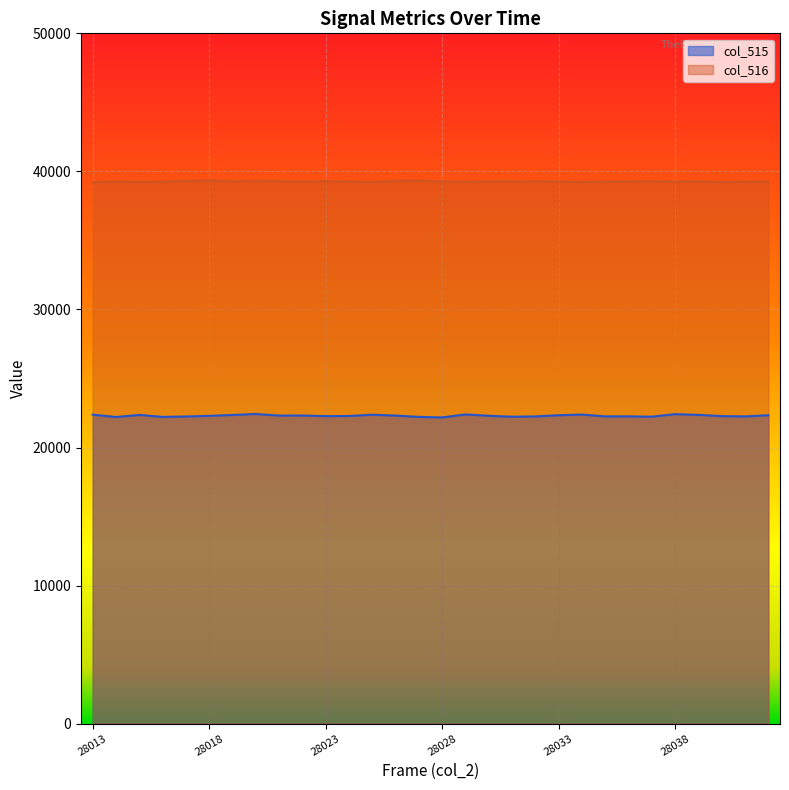

How many distinct data groups are displayed?

2